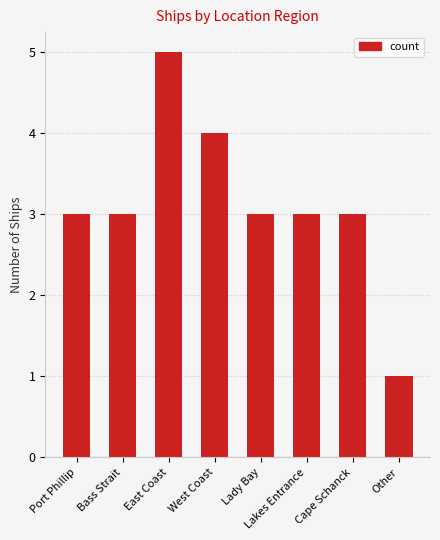

True or false: the data shows 4 at Lakes Entrance.

False